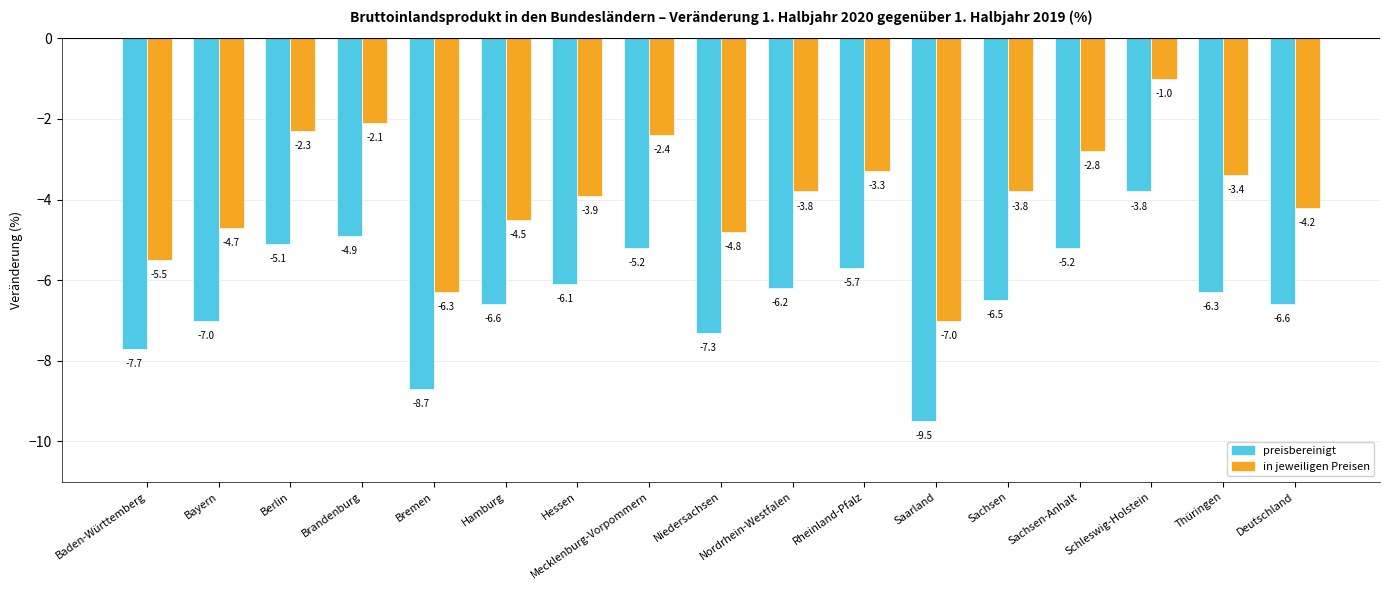

What is the minimum value shown in the chart?

-9.5